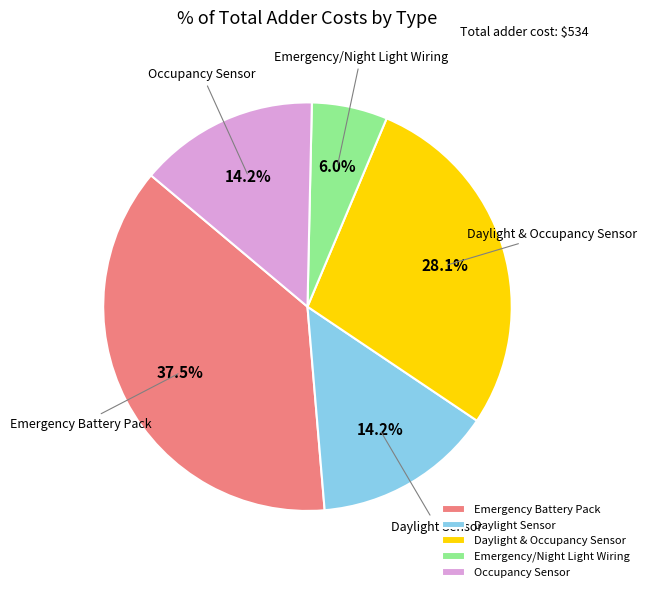

What is the largest slice in the pie chart?

Emergency Battery Pack